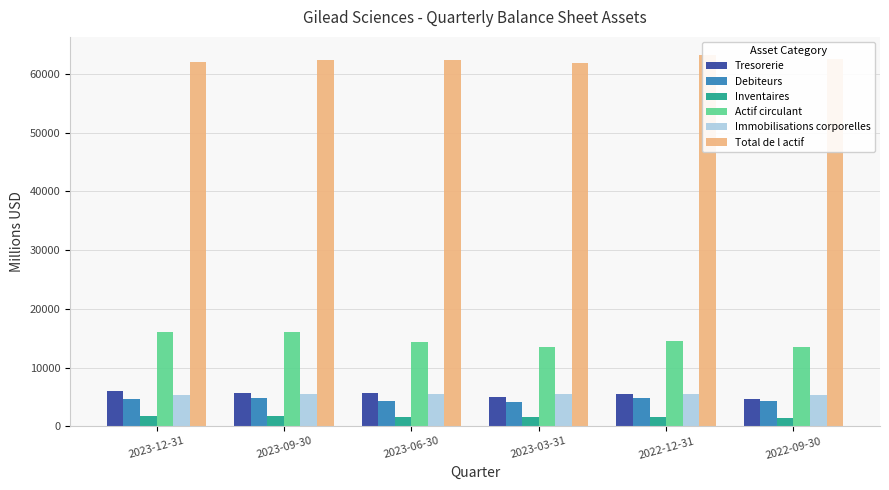

Is it true that Actif circulant equals 15980 at 2023-09-30?

True